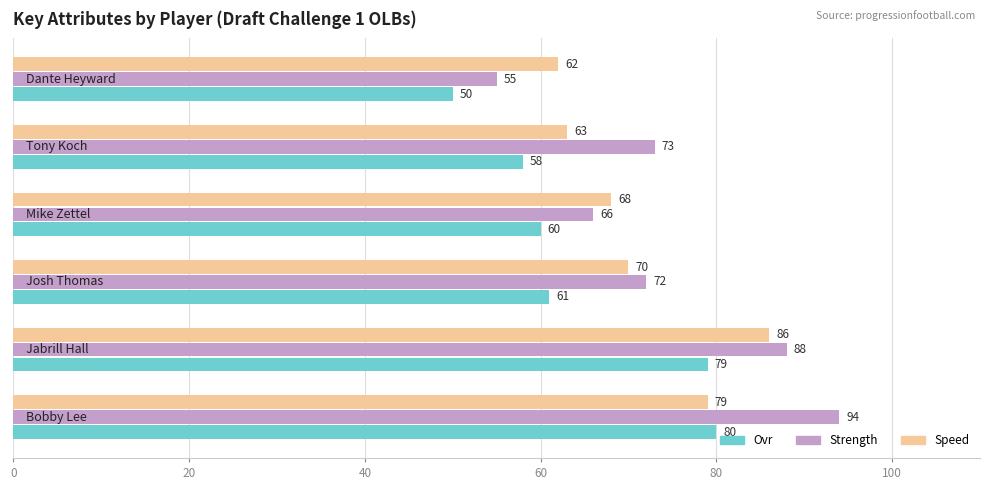

What is the maximum value shown in the chart?

94